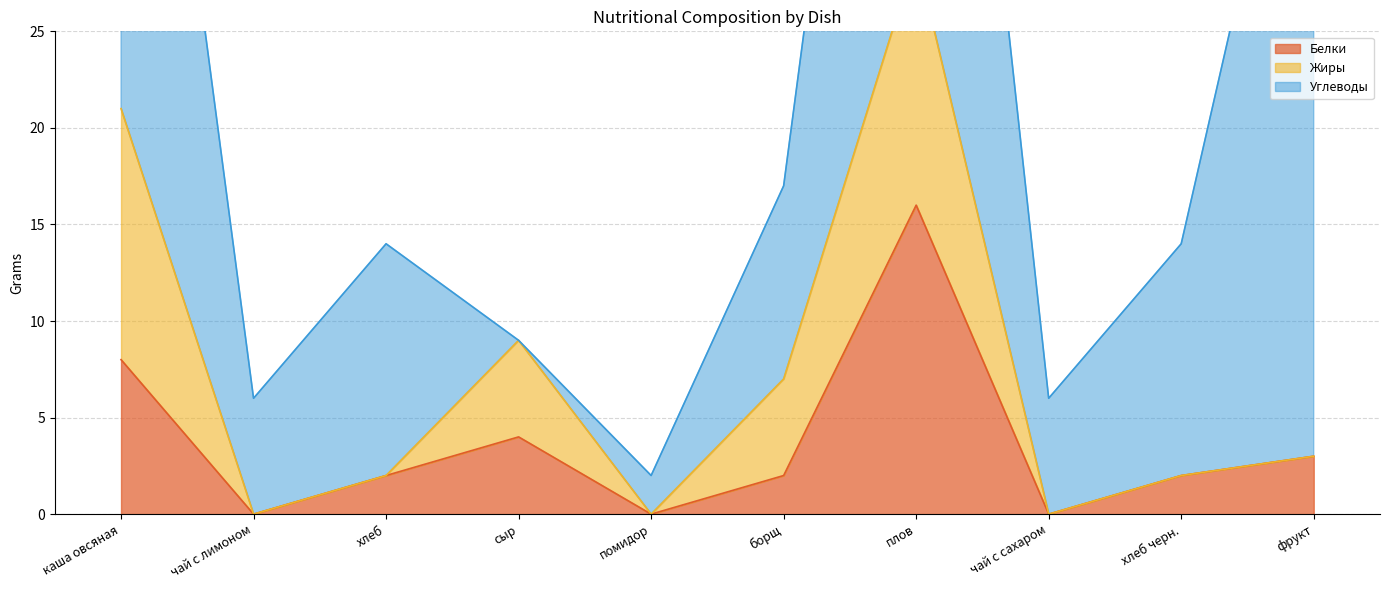

How many positive values does the Жиры series have?

4